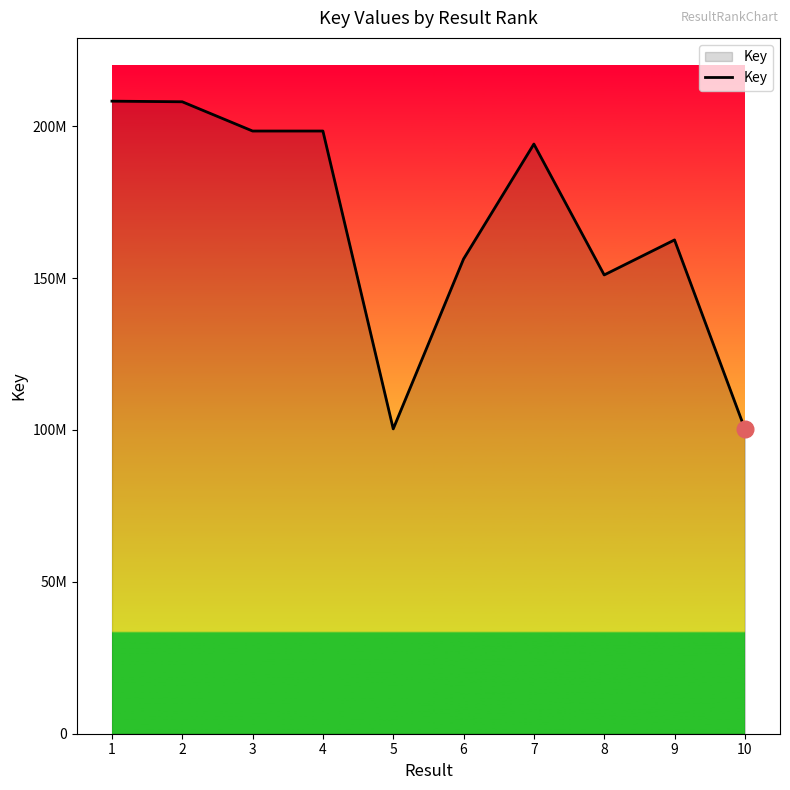

Which has a higher value, 4 or 10?

4